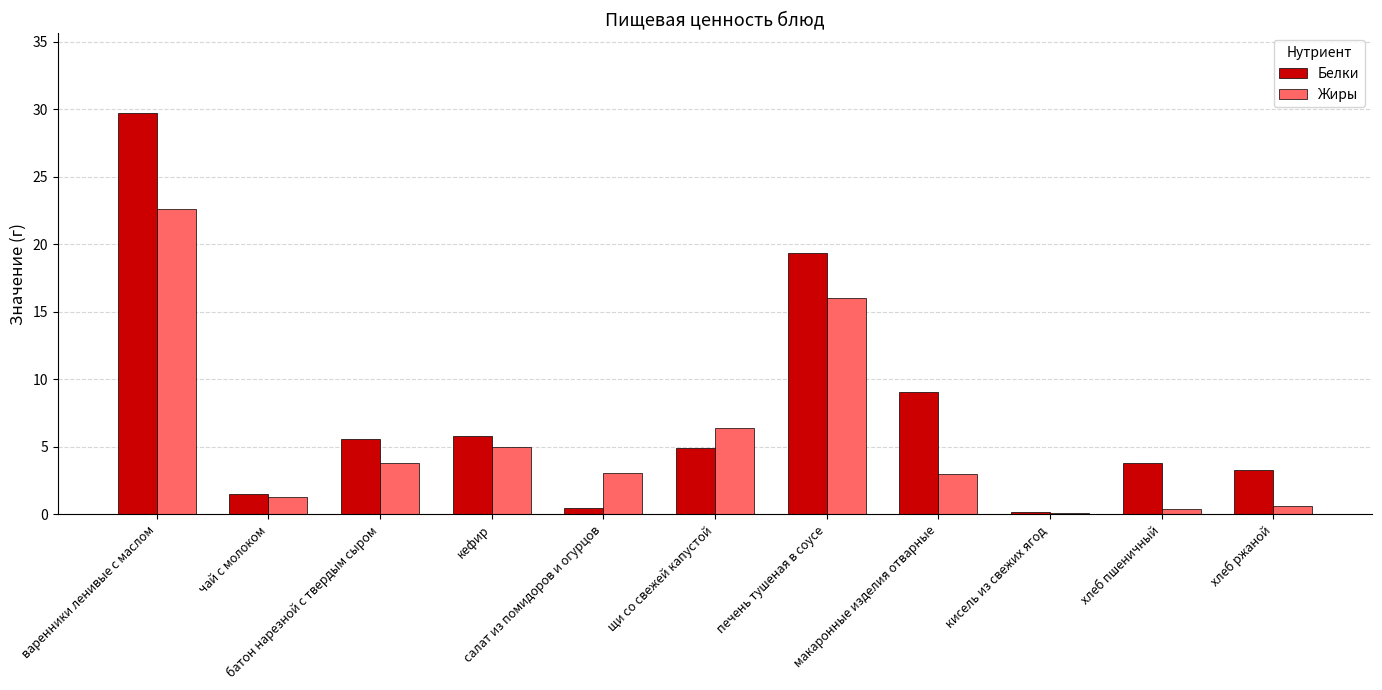

What is the maximum value for Белки?

29.7